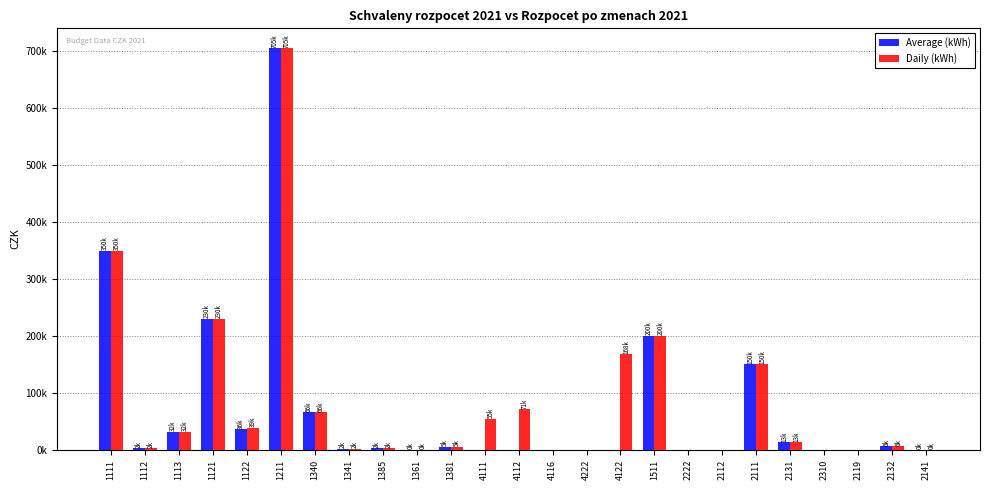

Reading right to left, list all the values displayed in this chart.

Average (kWh): 300	6000	0	0	13000	150000	0	0	200000	0	0	0	0	0	5000	100	2500	1800	66000	705300	36000	230000	32000	2500	350000
Daily (kWh): 300	6000	0	0	13000	150000	0	0	200000	168000	0	0	70800	54915	5000	300	2500	1600	66000	705300	38950	230000	32000	2500	350000